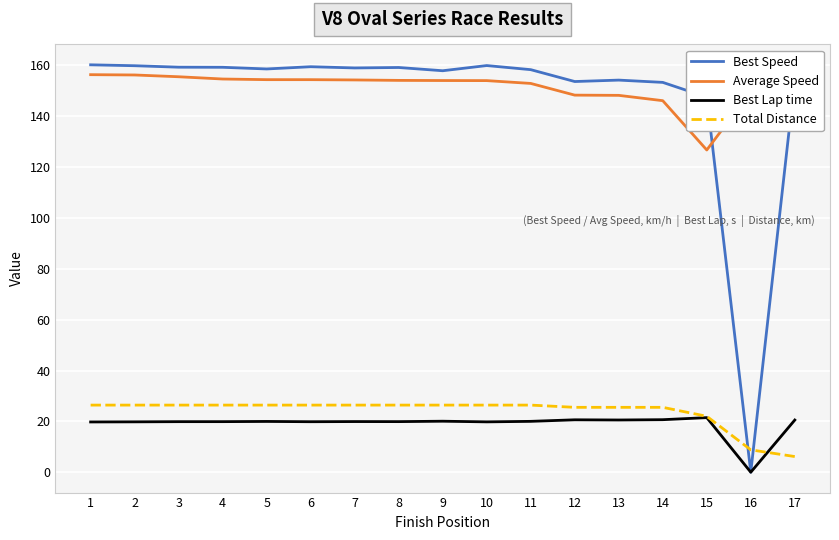

What is the difference between the Best Speed values at 13 and 14?

0.9